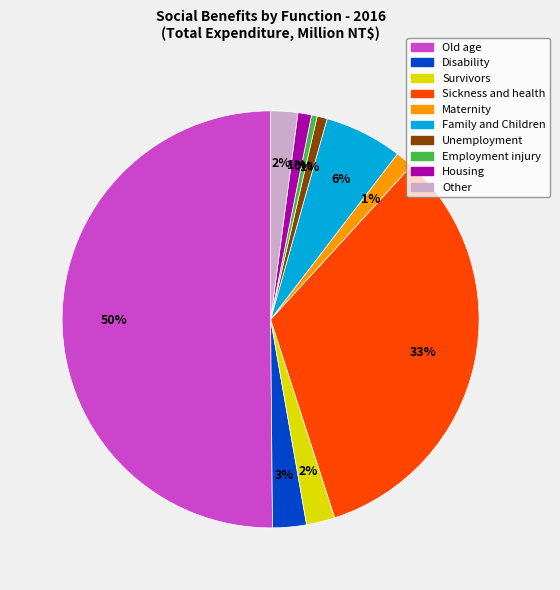

How many segments does this pie chart have?

10